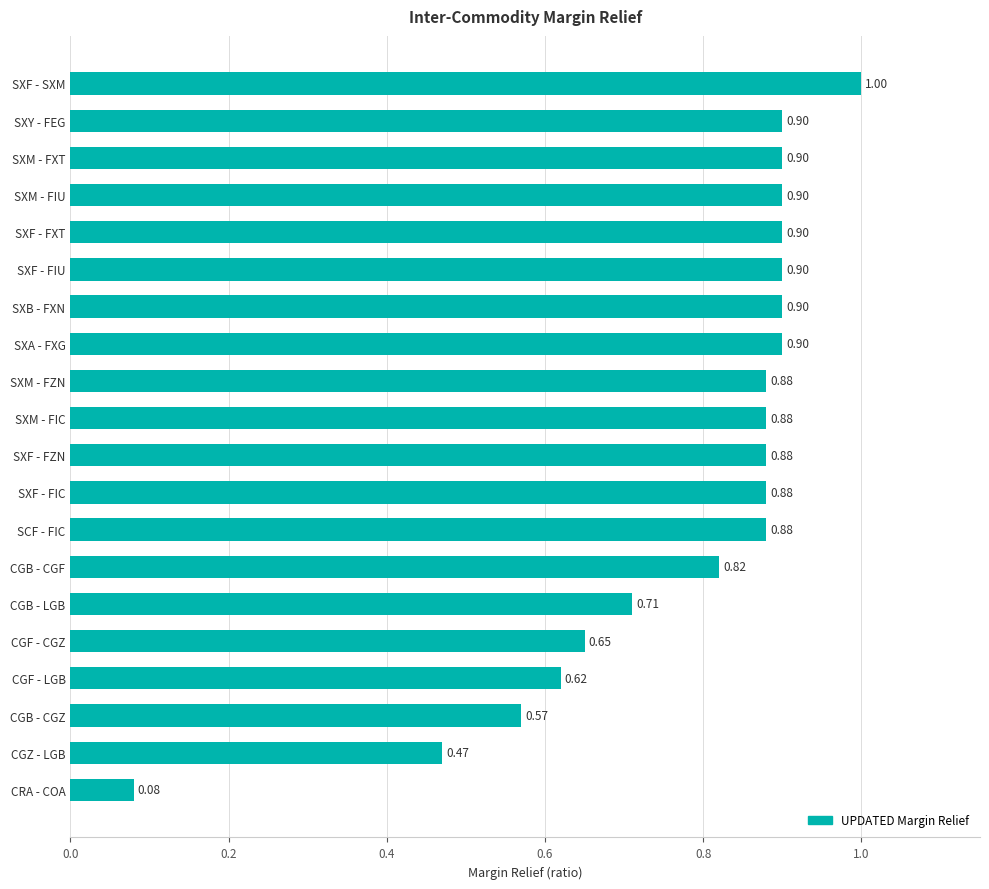

Which has a higher value, SXM - FZN or SXF - FIU?

SXF - FIU